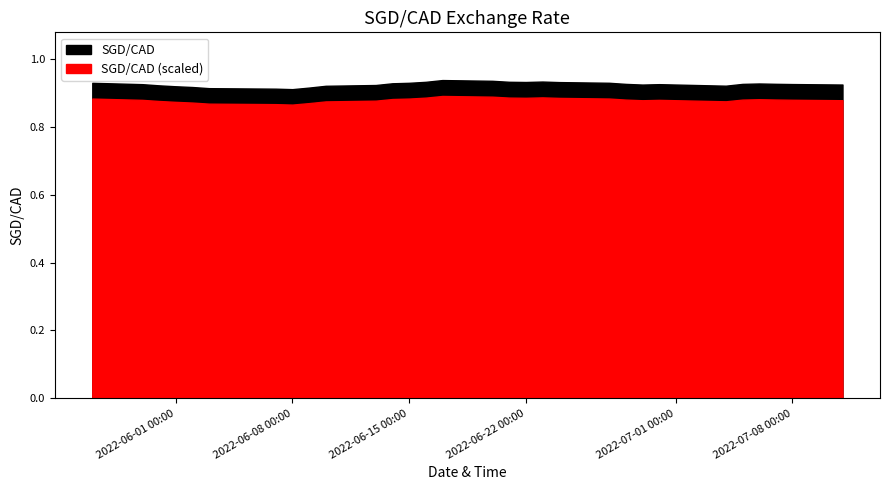

List the labels in order of value, largest first.

2022-06-17, 2022-06-20, 2022-06-23, 2022-06-21, 2022-06-16, 2022-06-22, 2022-06-24, 2022-06-27, 2022-05-27, 2022-06-15, 2022-06-14, 2022-07-06, 2022-07-07, 2022-06-28, 2022-07-05, 2022-07-08, 2022-05-30, 2022-06-30, 2022-07-11, 2022-06-29, 2022-06-13, 2022-05-31, 2022-07-04, 2022-06-10, 2022-06-01, 2022-06-02, 2022-06-09, 2022-06-03, 2022-06-06, 2022-06-07, 2022-06-08